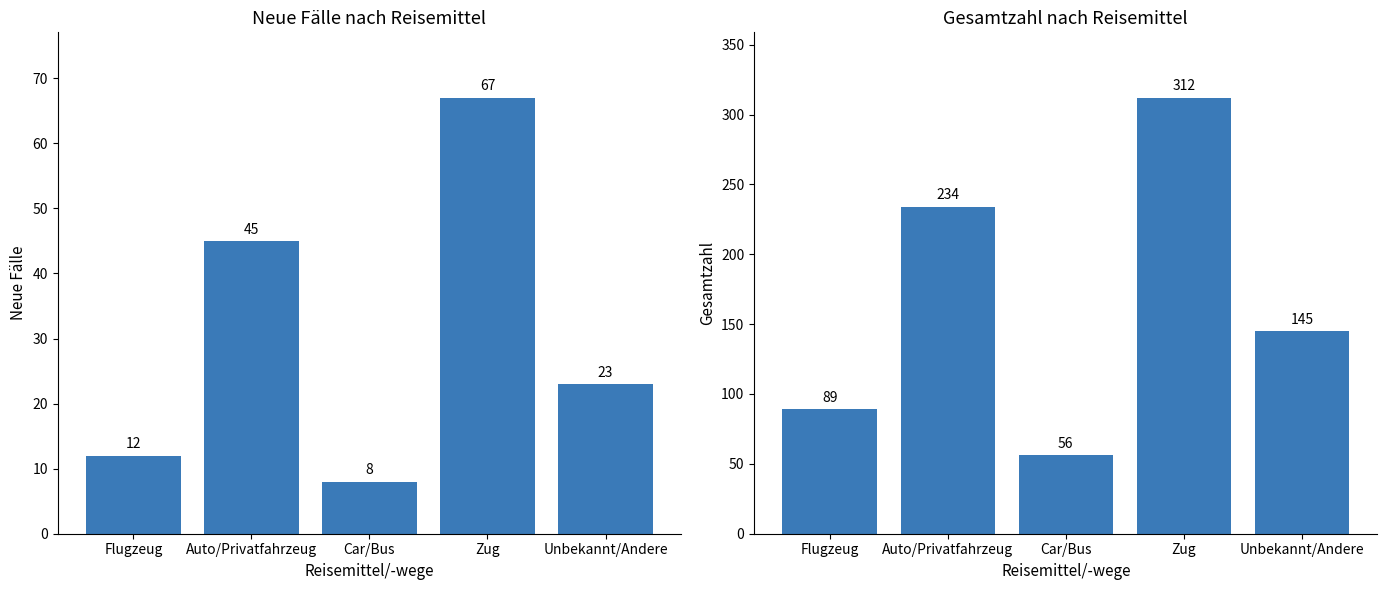

Count the number of data series in this chart.

2